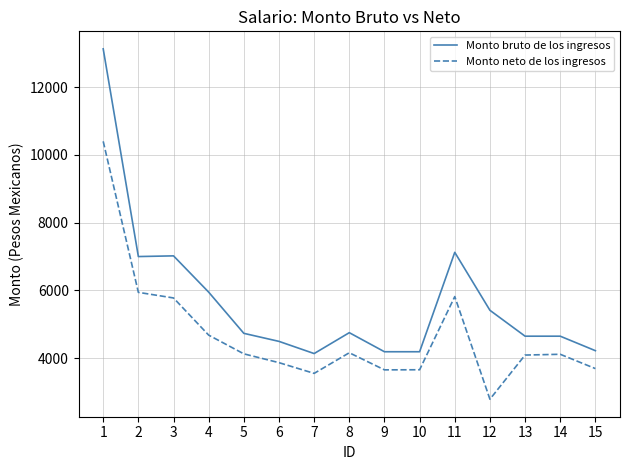

What is the difference between the maximum and minimum values in the Monto bruto de los ingresos series?

8995.6